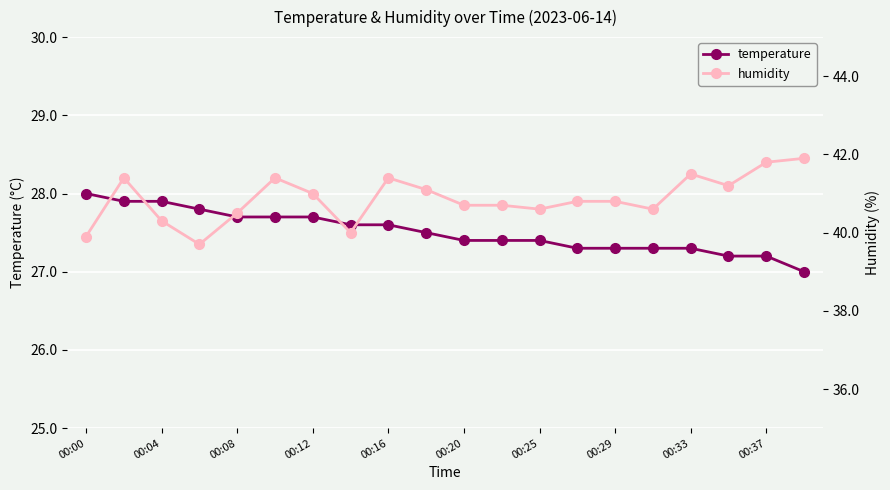

True or false: temperature has a value of 48.4 at 00:25.

False